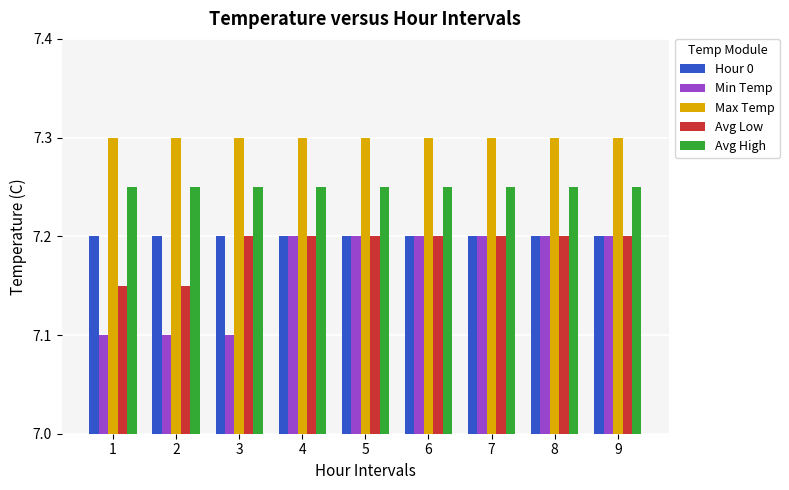

Count the Min Temp values in the range 7 to 8.

9